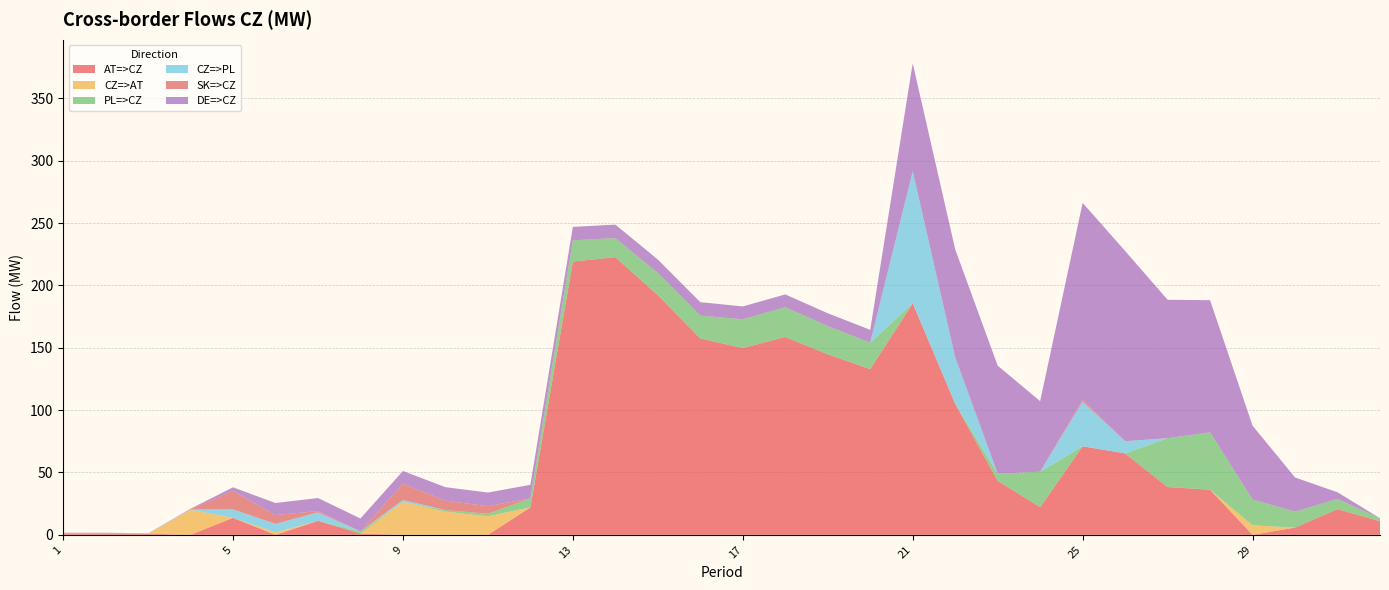

Reading left to right, transcribe all the data shown in this chart.

AT=>CZ: 0.9	0.9	0.9	0.0	13.6	0.0	11.2	1.0	0.0	0.0	0.0	22.0	219.2	222.7	192.3	157.5	149.8	158.7	144.8	132.9	185.7	105.1	43.3	22.2	71.0	65.3	38.3	36.2	0.0	5.8	20.6	10.9
CZ=>AT: 0.0	0.0	0.0	20.1	0.0	2.0	0.0	0.0	26.3	18.6	14.9	0.0	0.0	0.0	0.0	0.0	0.0	0.0	0.0	0.0	0.0	0.0	0.0	0.0	0.0	0.0	0.0	0.0	7.6	0.0	0.0	0.0
PL=>CZ: 0.0	0.0	0.0	0.0	0.0	0.0	0.0	1.7	0.0	1.2	2.0	7.2	17.0	15.3	17.7	18.3	23.1	23.8	22.6	21.2	0.0	0.0	5.8	28.4	0.0	0.0	39.2	46.0	20.7	12.8	8.2	2.4
CZ=>PL: 0.3	0.3	0.3	0.3	6.8	6.8	6.8	0.0	1.6	0.0	0.0	0.0	0.0	0.0	0.0	0.0	0.0	0.0	0.0	0.0	105.9	37.3	0.0	0.0	35.8	9.8	0.0	0.0	0.0	0.0	0.0	0.0
SK=>CZ: 0.1	0.1	0.0	0.1	14.9	7.0	1.1	0.0	13.3	7.5	6.1	0.0	0.0	0.0	0.0	0.0	0.0	0.0	0.0	0.0	0.0	0.0	0.0	0.0	1.4	0.0	0.0	0.0	0.0	0.0	0.0	0.0
DE=>CZ: 0.4	0.4	0.0	0.4	2.8	9.7	10.4	10.4	10.0	10.9	10.9	10.9	10.8	10.8	10.8	10.8	10.3	10.3	10.3	10.3	86.6	86.6	86.6	56.6	158.0	152.6	111.0	106.0	59.2	27.4	5.3	0.0